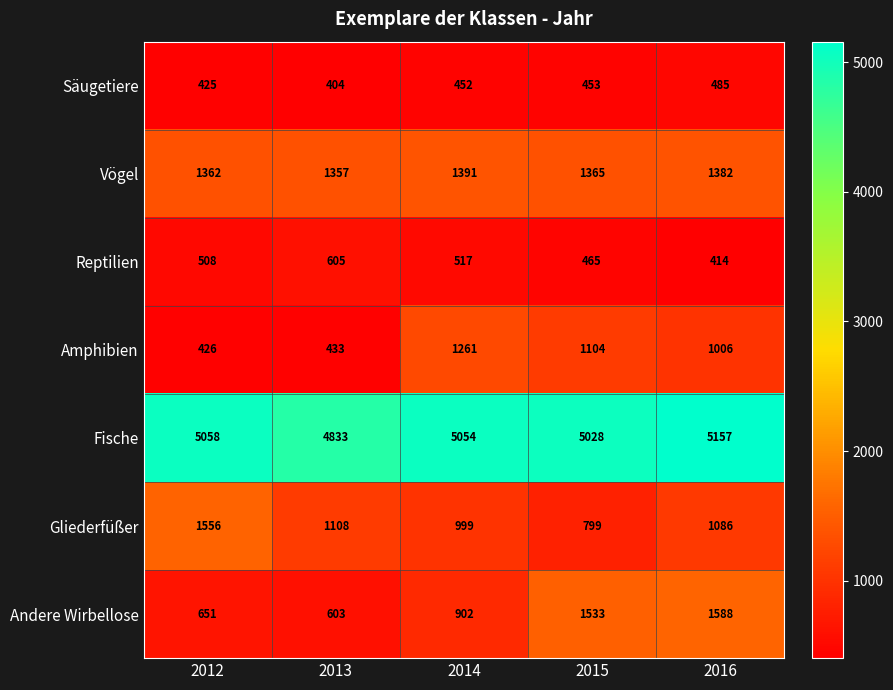

Where is Andere Wirbellose nearest to the value 1095?

2014